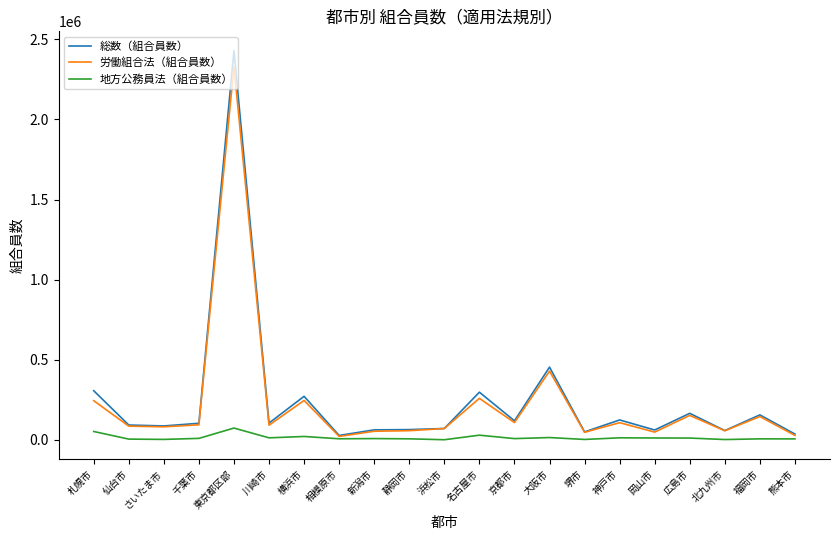

At which category is the sum across all series the highest?

東京都区部